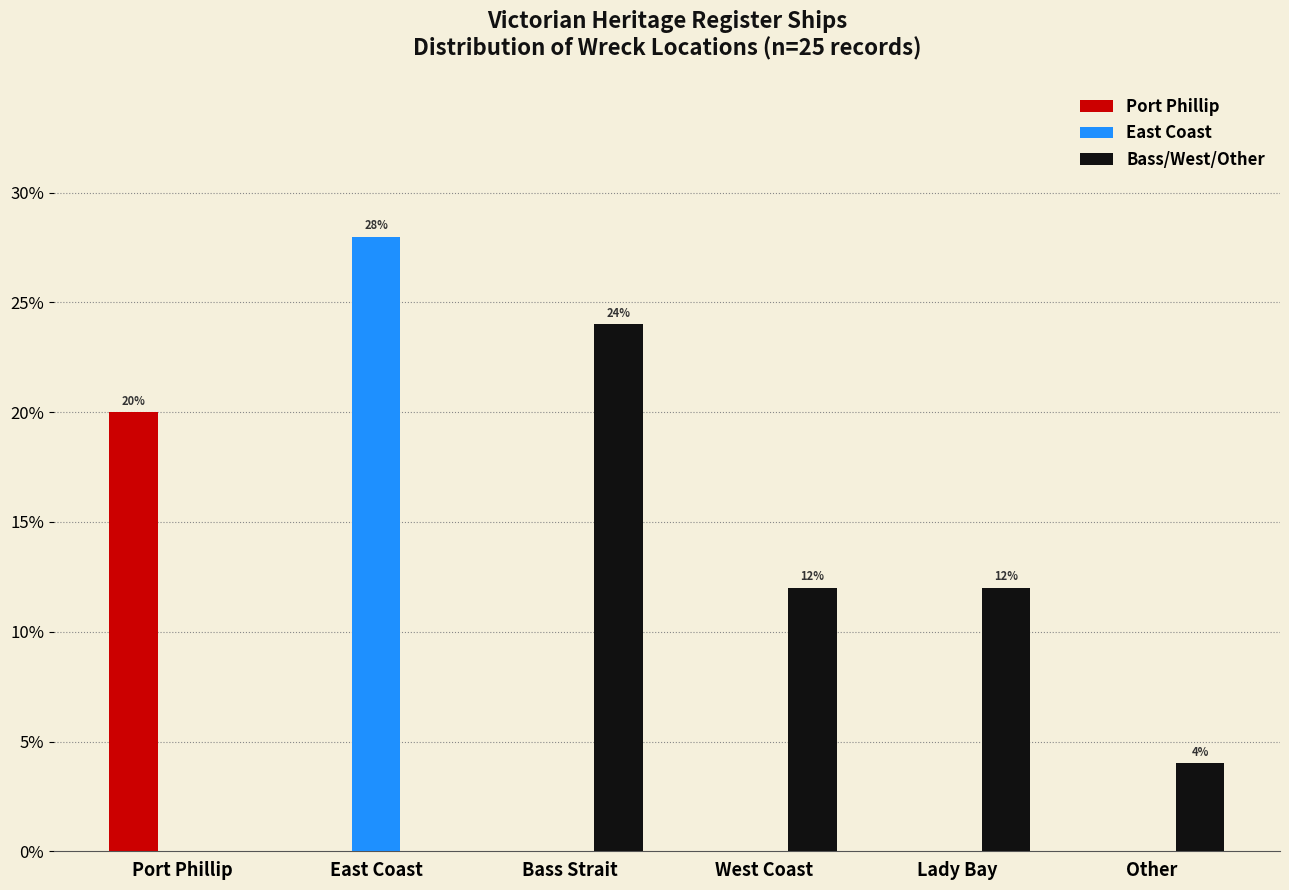

What is the sum of all Bass/West/Other values?

52.0